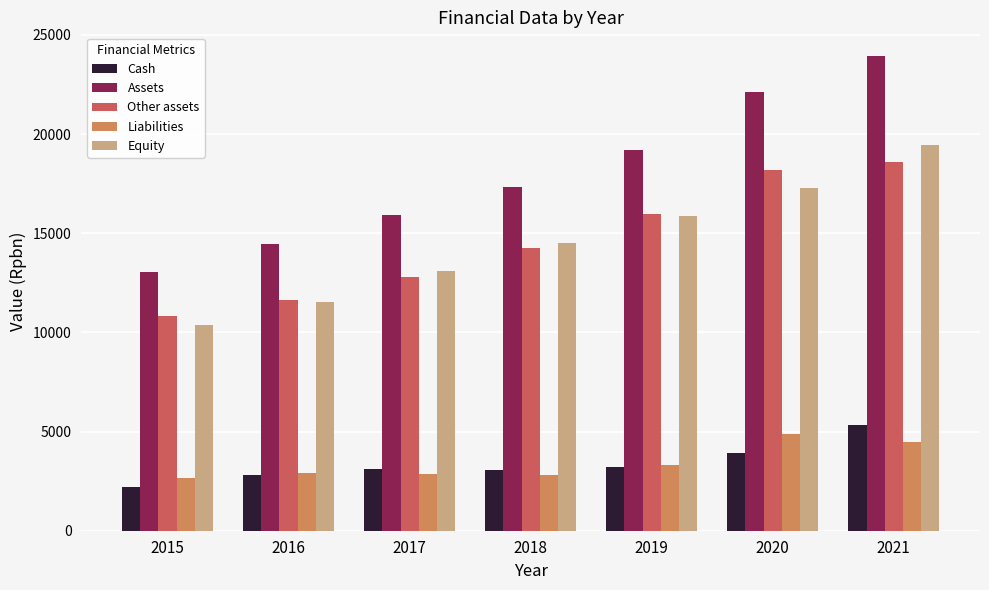

What is the average value of the Other assets series?

14613